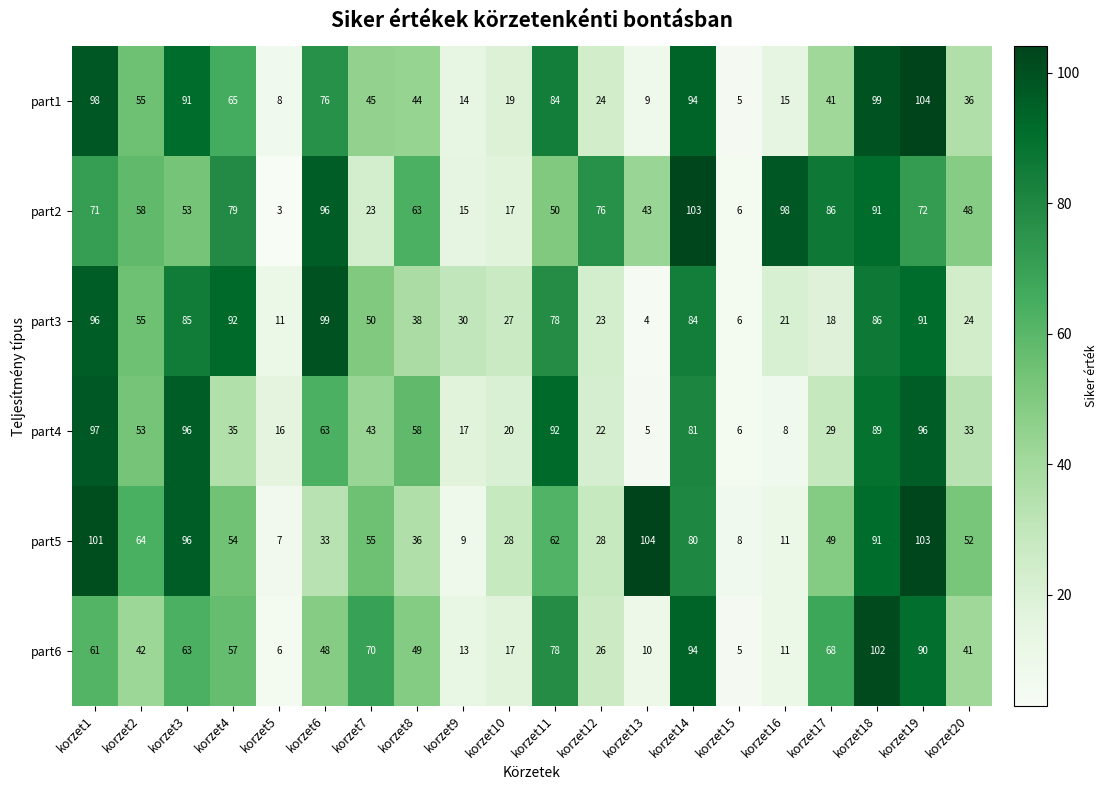

Where is part2 nearest to the value 53?

korzet3